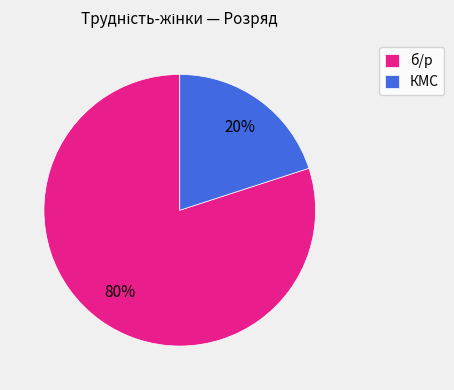

Which has a higher value, б/р or КМС?

б/р